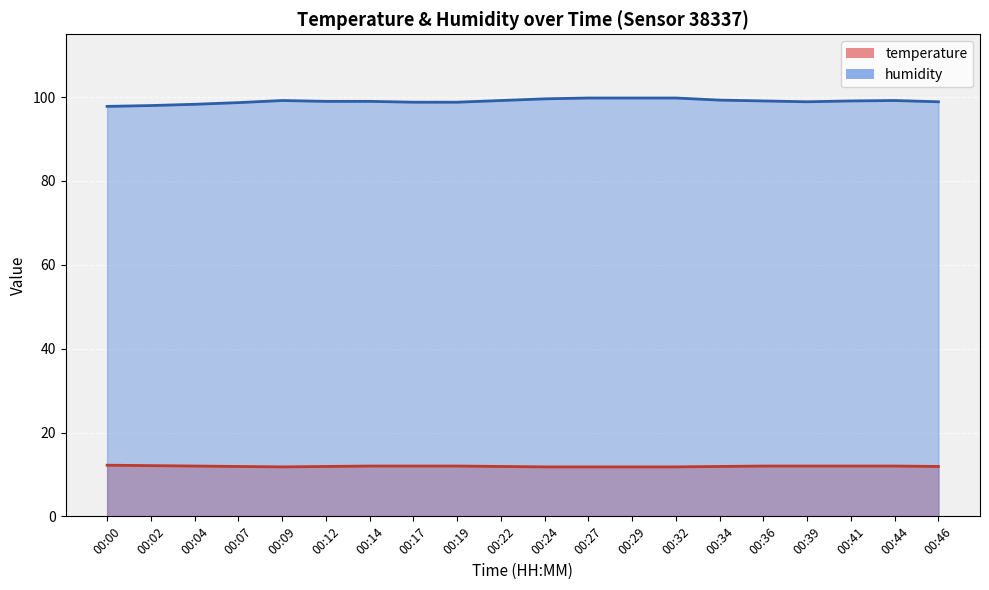

True or false: temperature and humidity intersect in this chart.

False